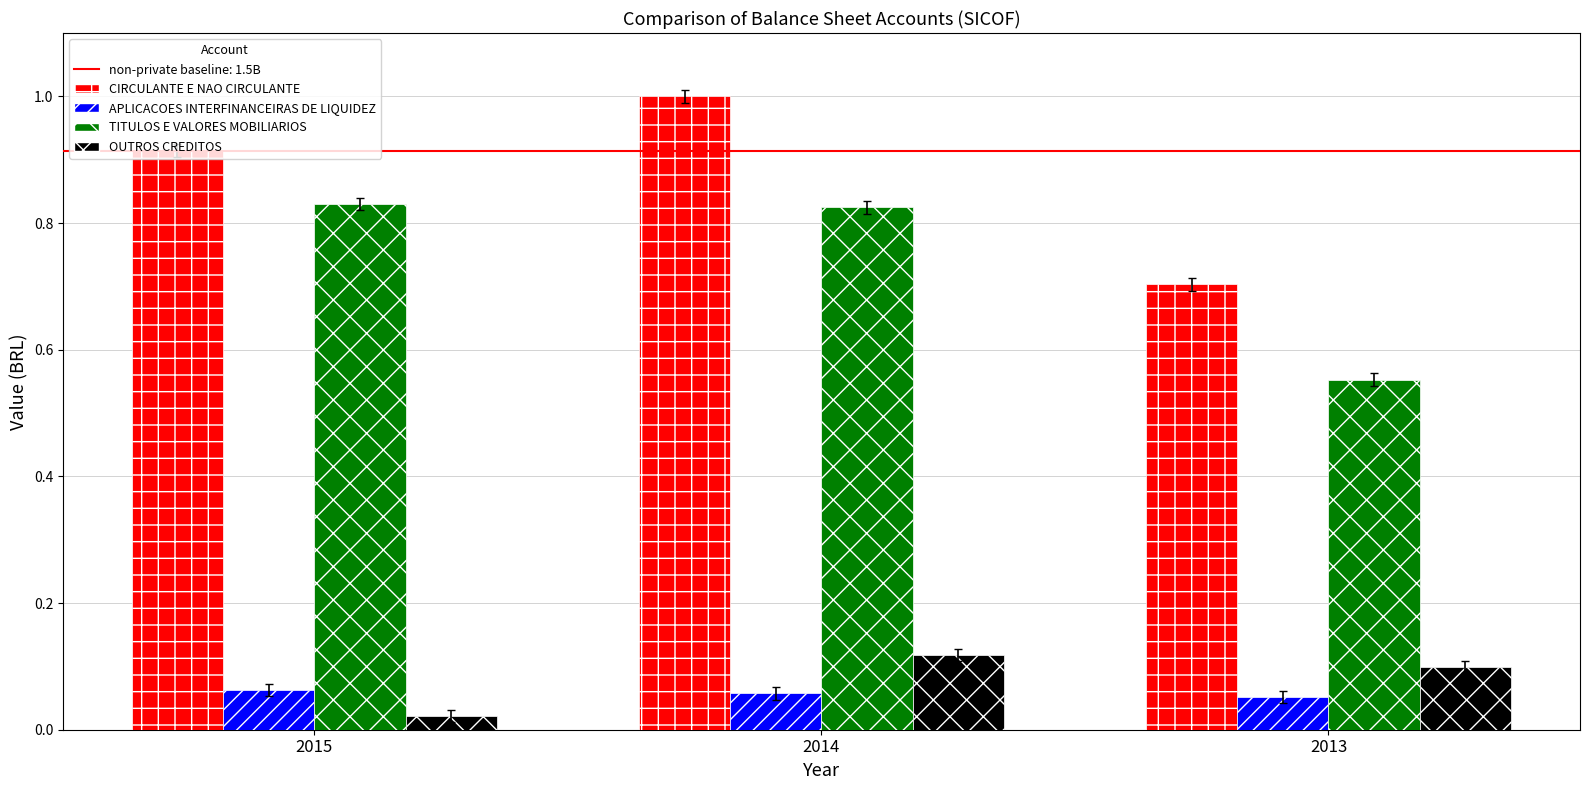

Which series changed the most between 2015 and 2013?

TITULOS E VALORES MOBILIARIOS